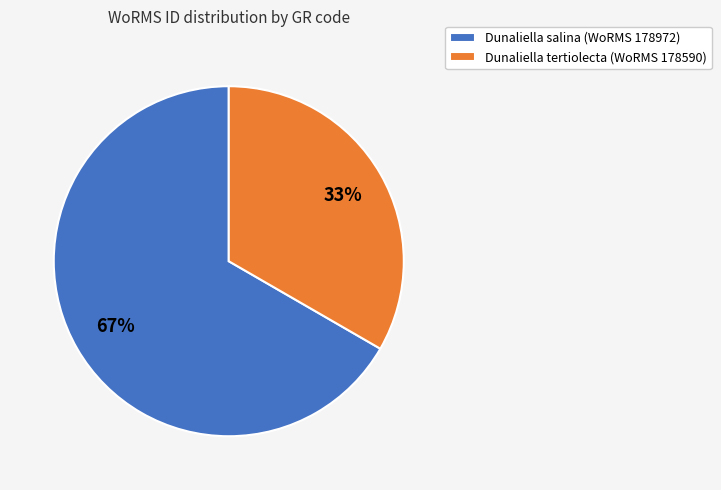

The Dunaliella tertiolecta (WoRMS 178590) slice represents 33% of the pie. True or false?

True